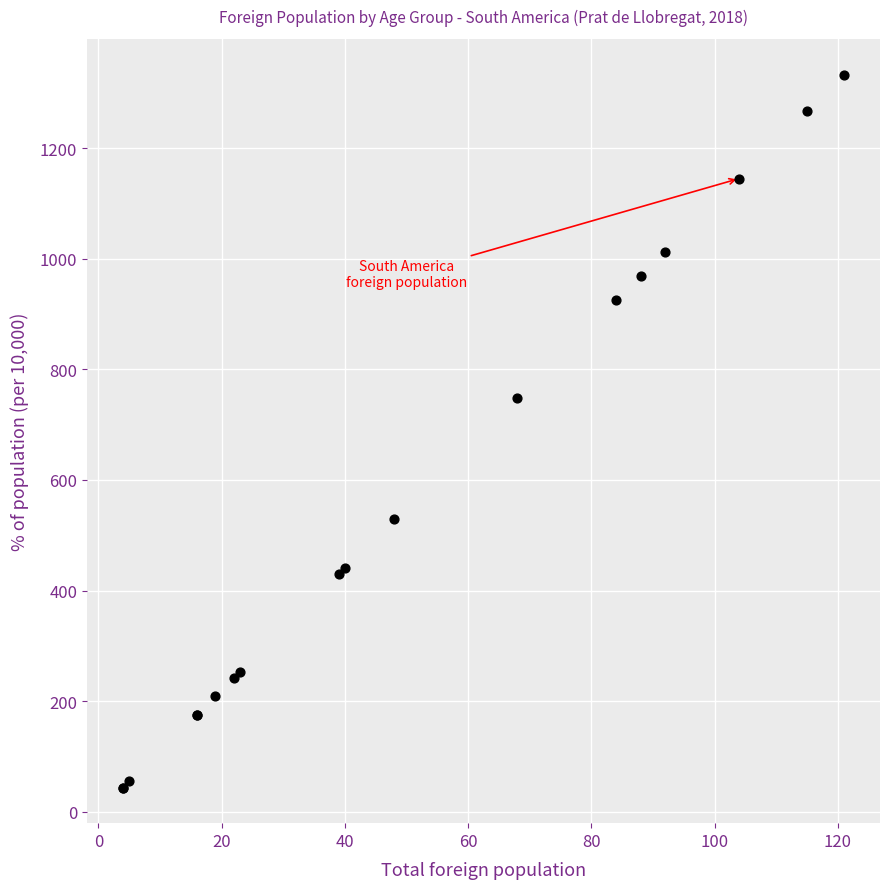

What Y value in the scatter plot is closest to 688?

749